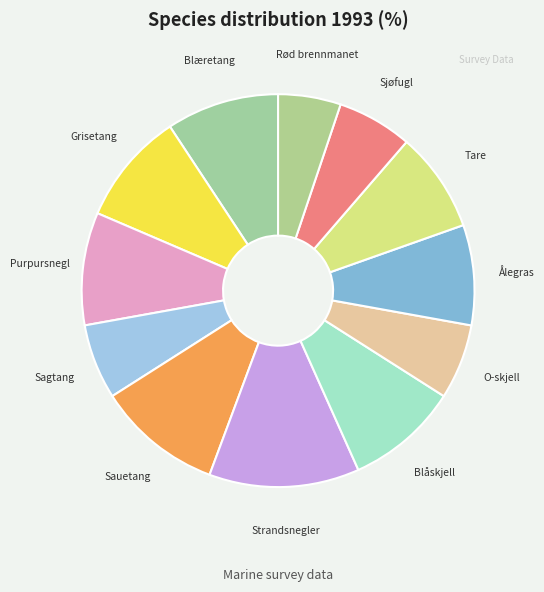

What is the ratio of the value at Grisetang to the value at Rød brennmanet?

1.8